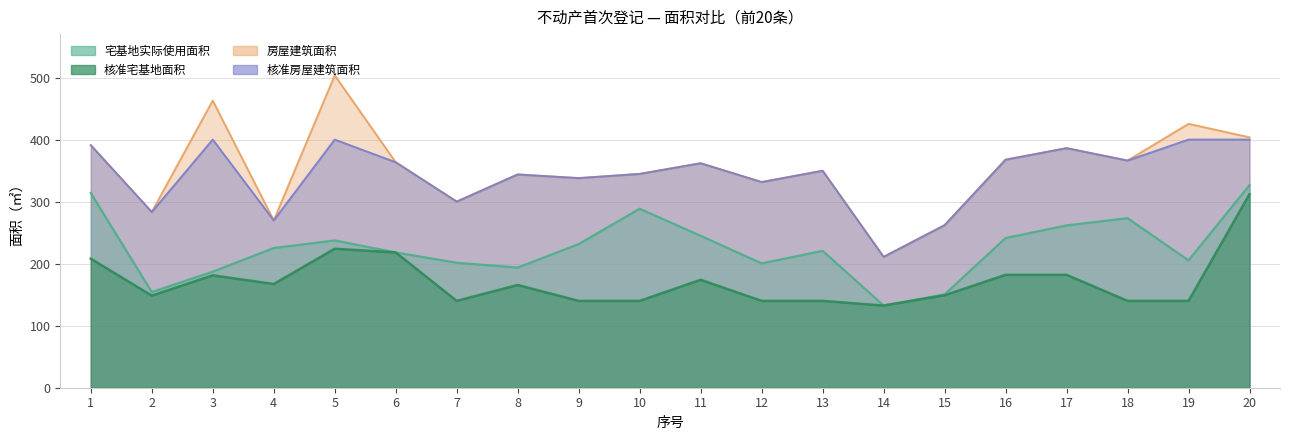

True or false: 核准宅基地面积 has more than 1 interior local peaks.

True